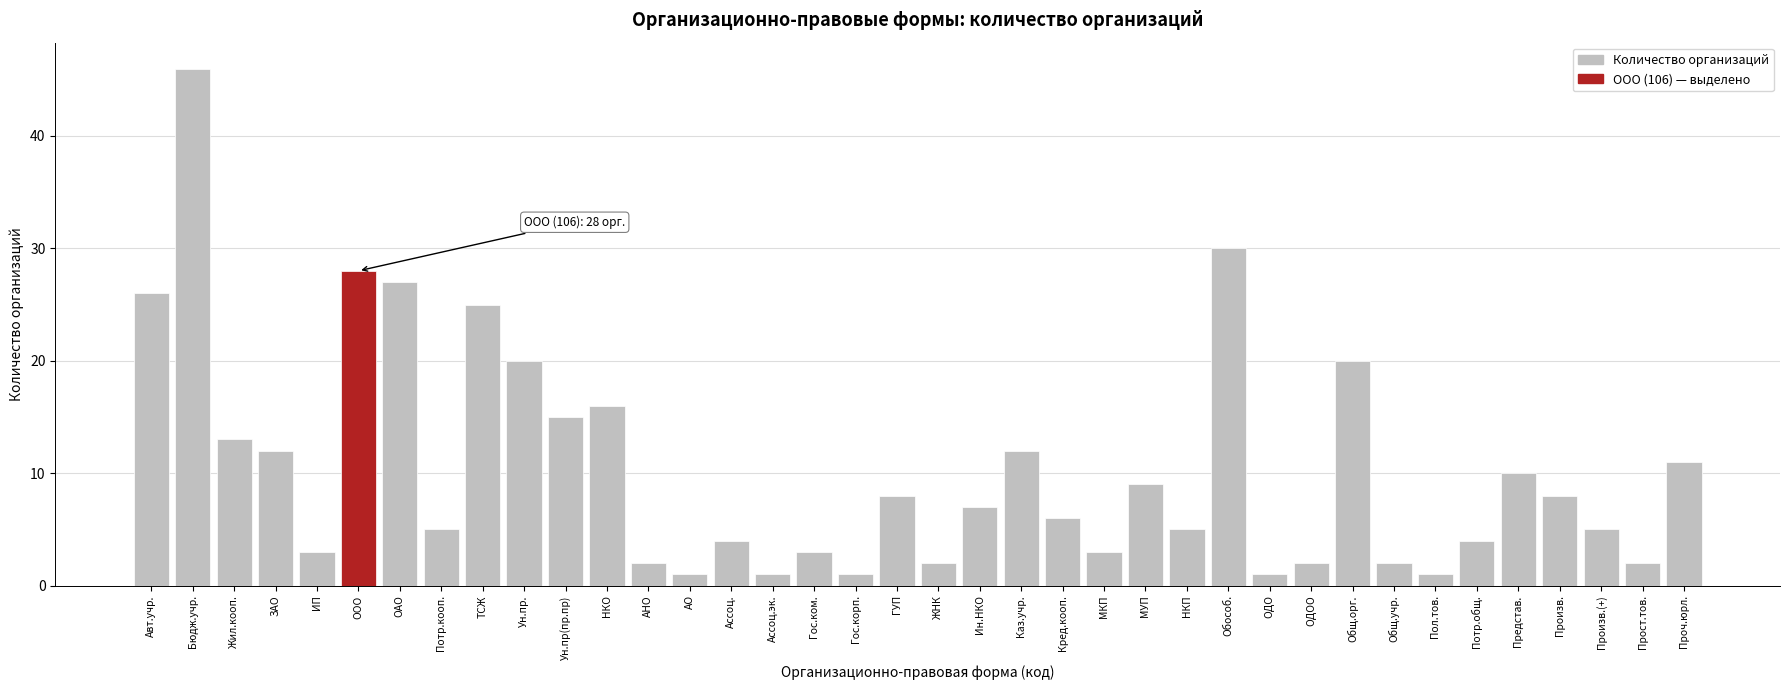

What is the change in value from Гос.корп. to Представ.?

+9